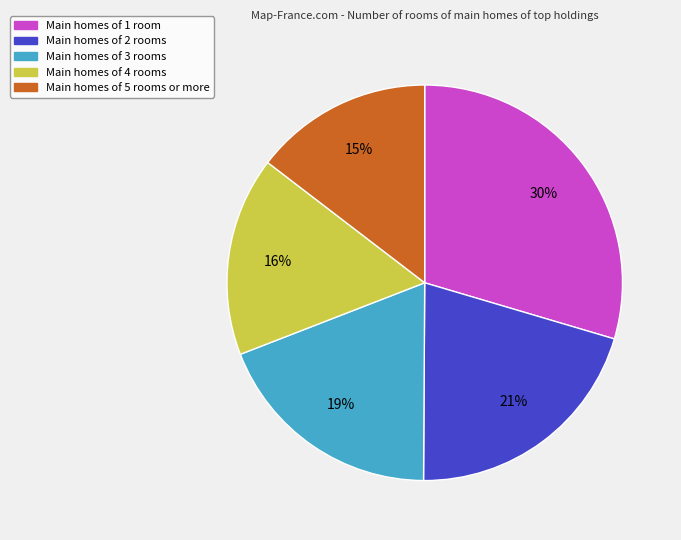

Is there a majority slice in this chart?

No